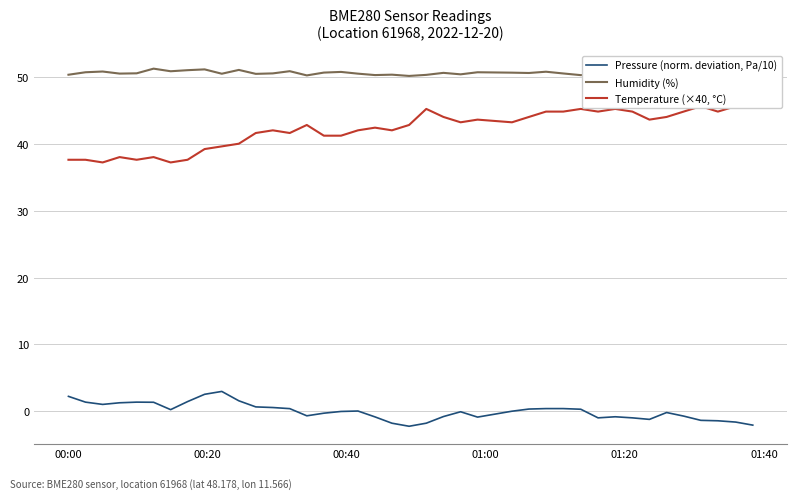

How many lines are shown in the chart?

3